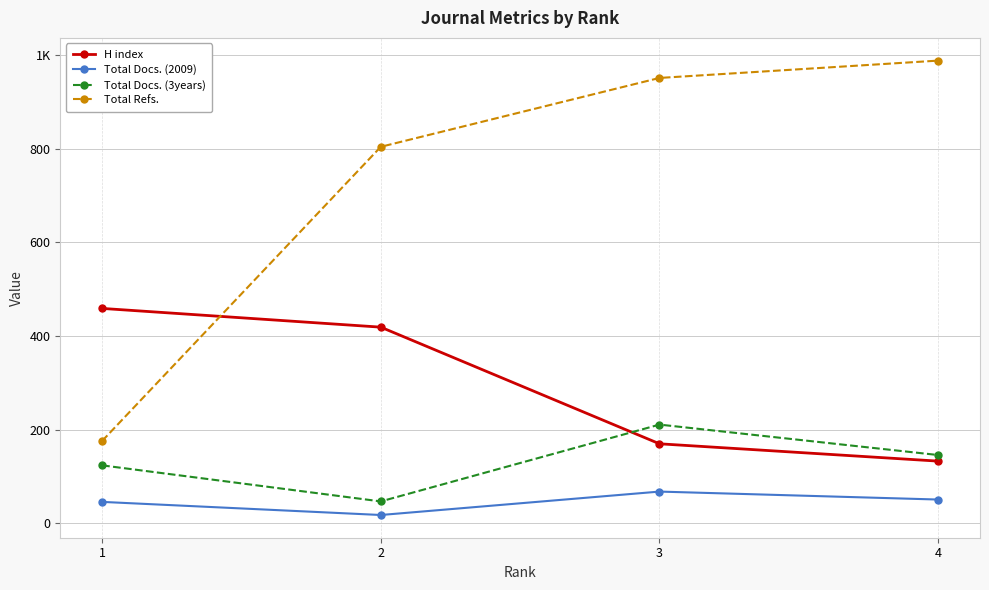

The H index series shows 733 at 1. True or false?

False